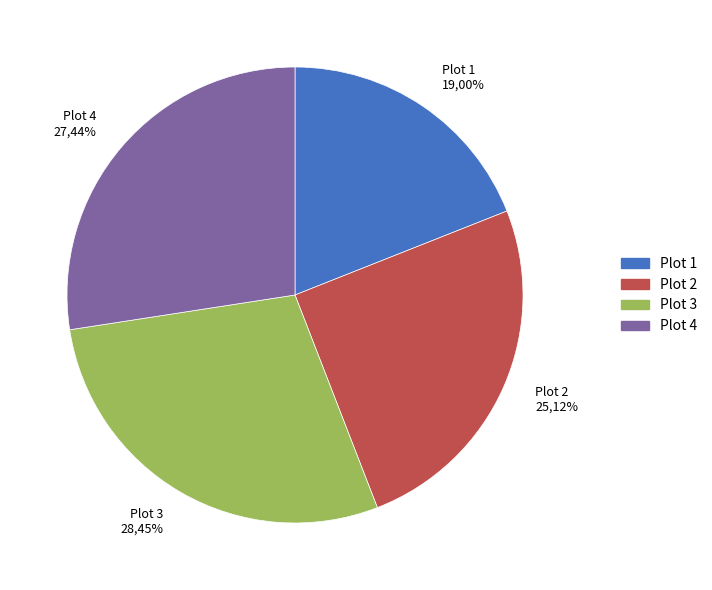

Is it true that 3 is 1% of the pie?

False